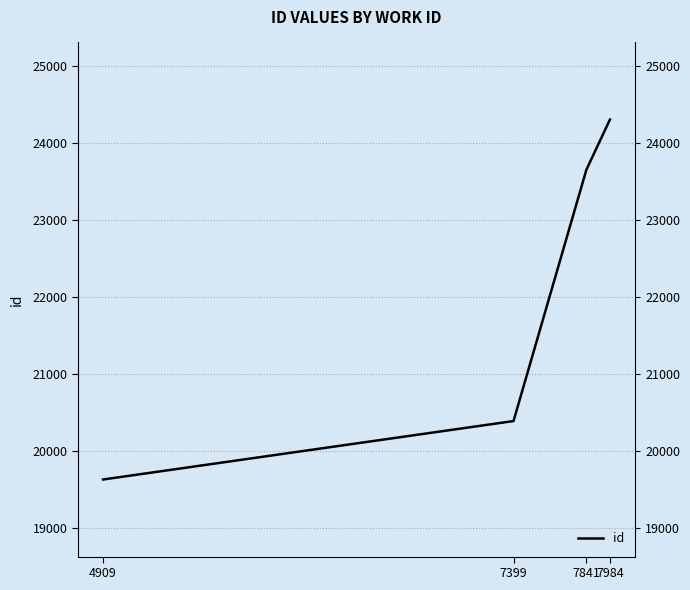

Is it true that the value at 7399 is 6258?

False